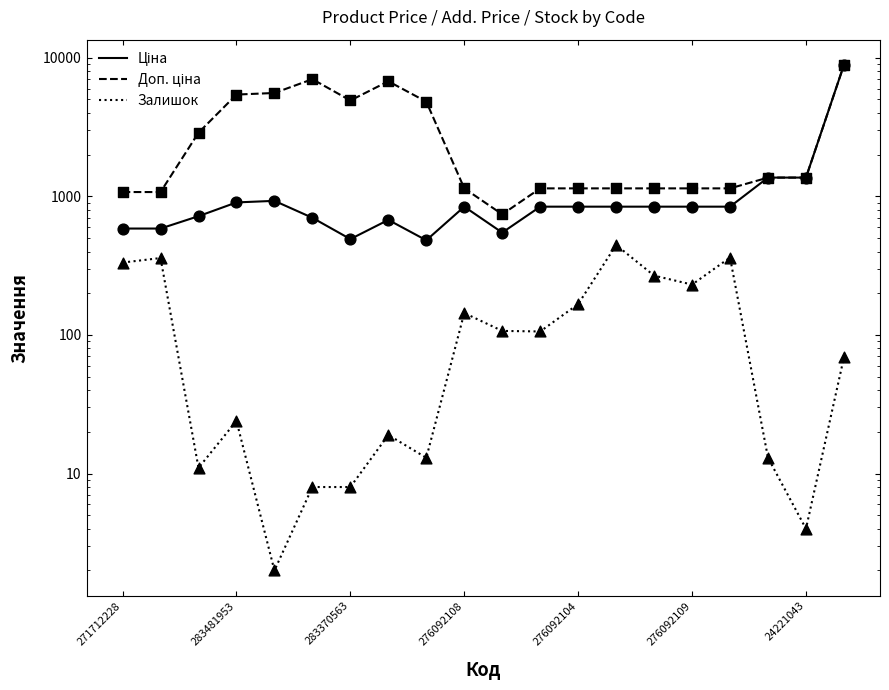

At how many categories does at least one series exceed 1823?

8